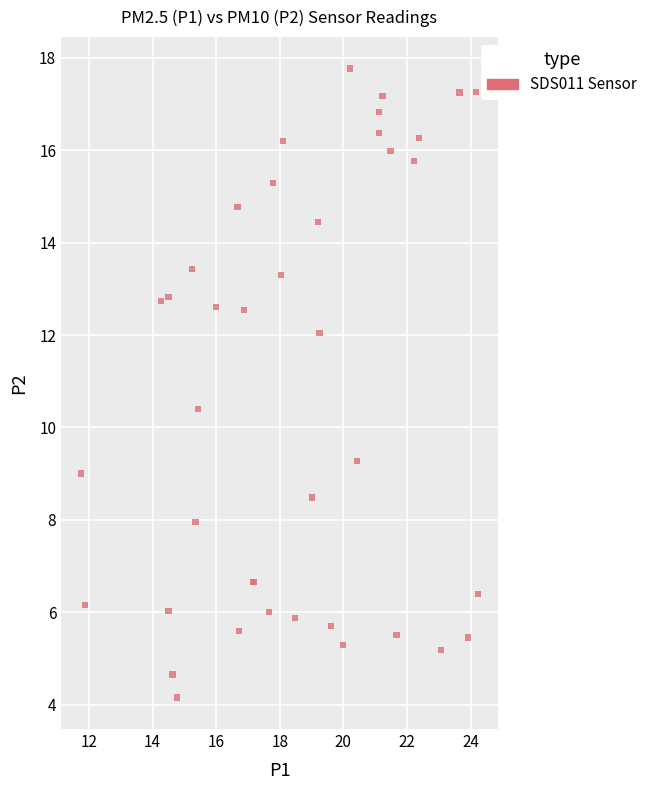

What Y value in the scatter plot is closest to 10?

10.4